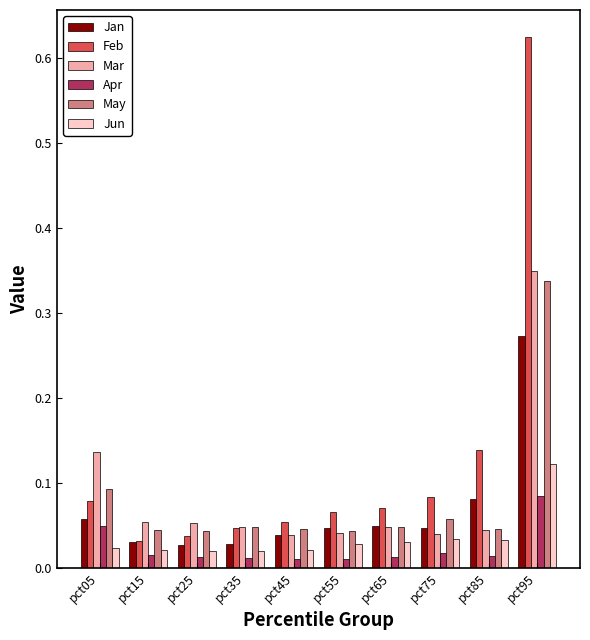

What is the sum of all Mar values?

0.9